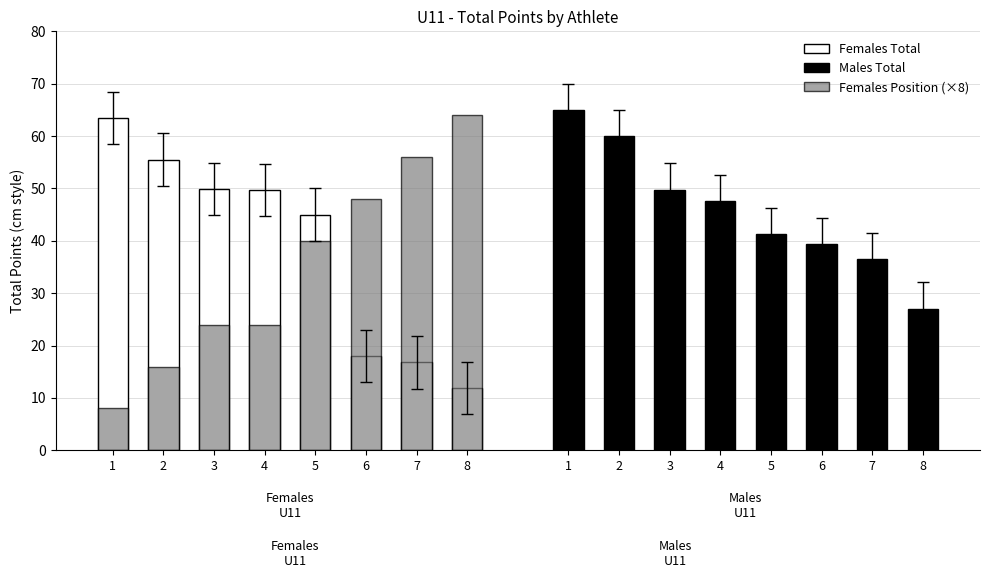

Read the Males Total value at 2.

60.0